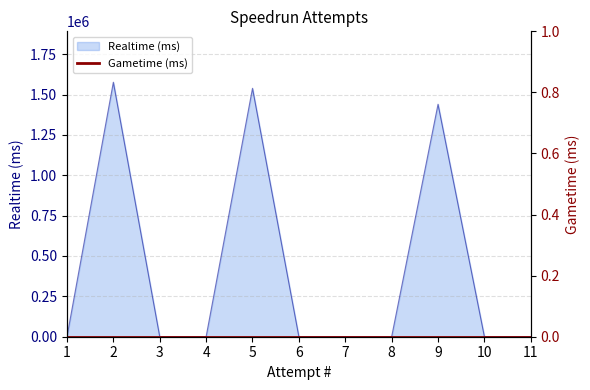

How many values exceed 0?

3